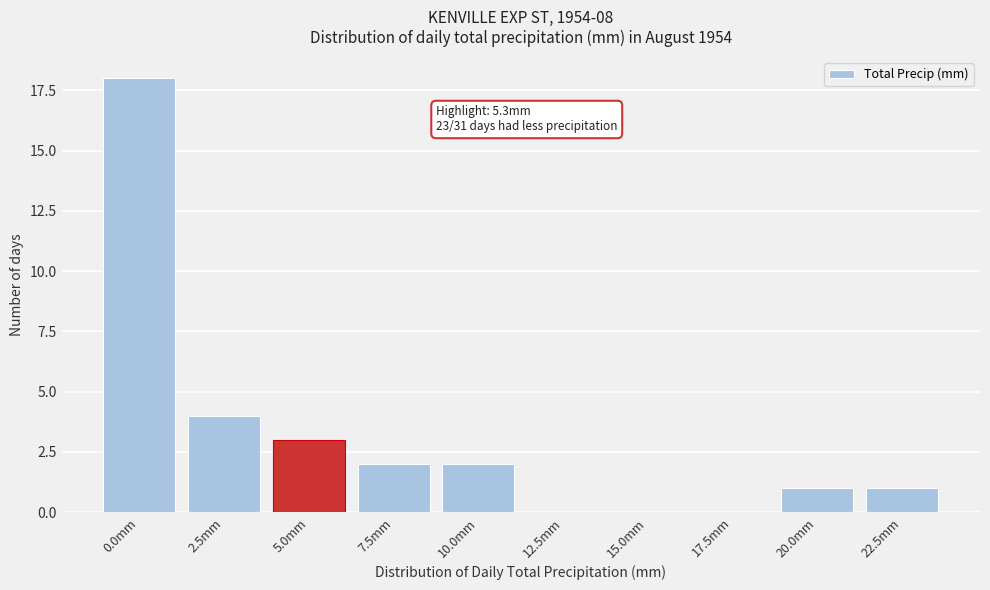

Reading left to right, extract all data points from this chart.

0.0mm=18	2.5mm=4	5.0mm=3	7.5mm=2	10.0mm=2	12.5mm=0	15.0mm=0	17.5mm=0	20.0mm=1	22.5mm=1